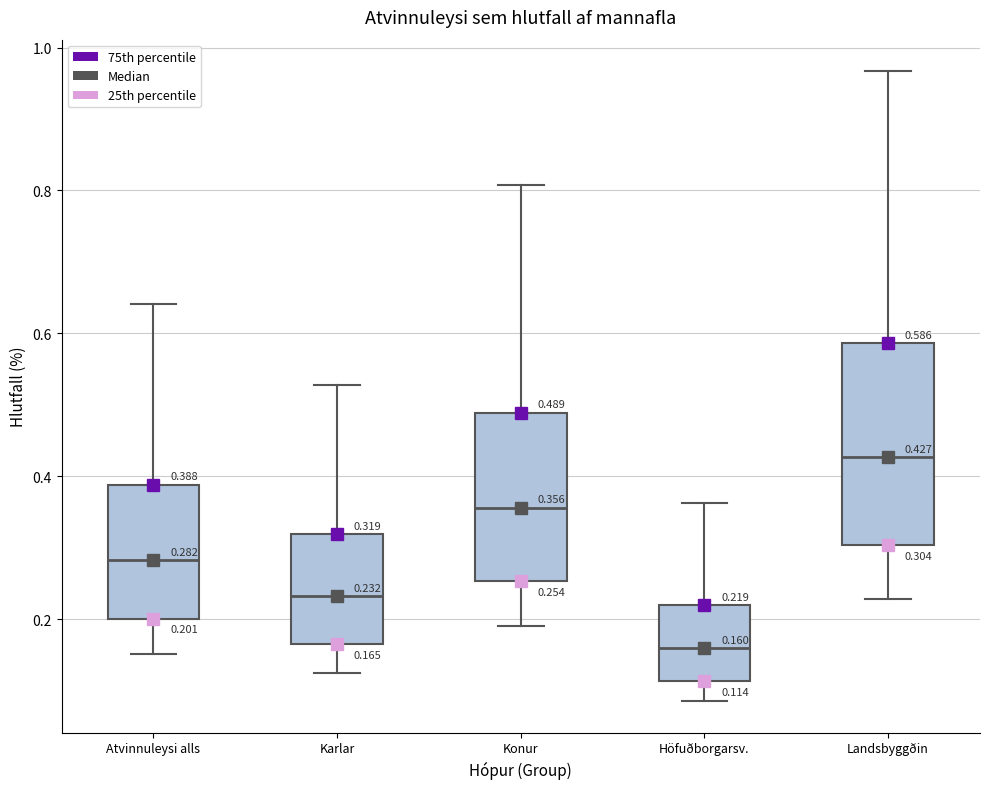

Which box is the tallest, from its lower edge to its upper edge?

Landsbyggðin